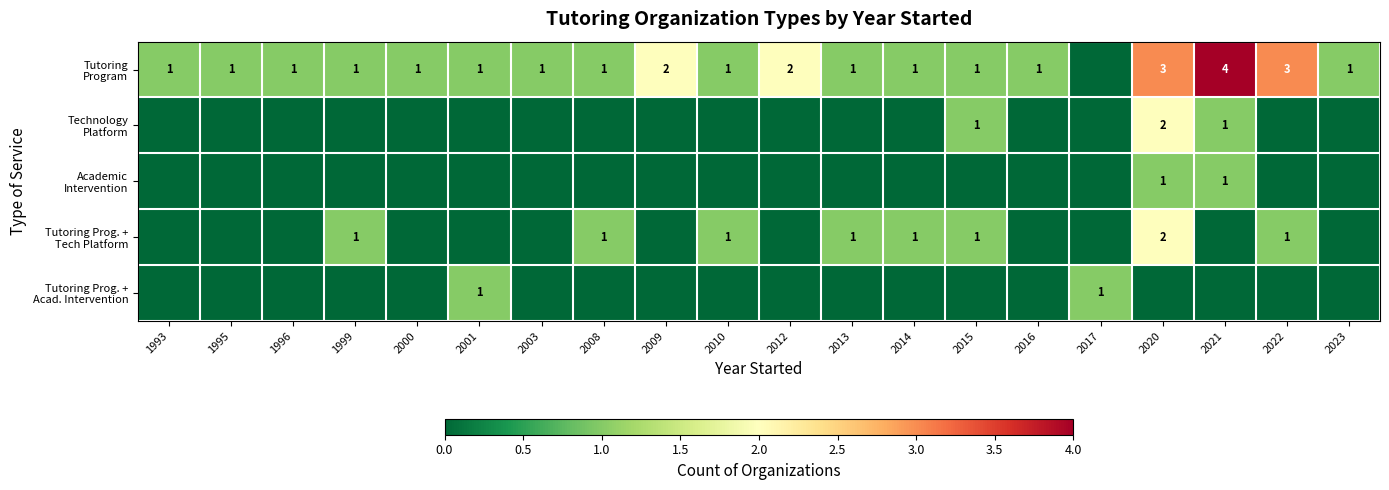

How many positive values does the Academic Intervention series have?

2